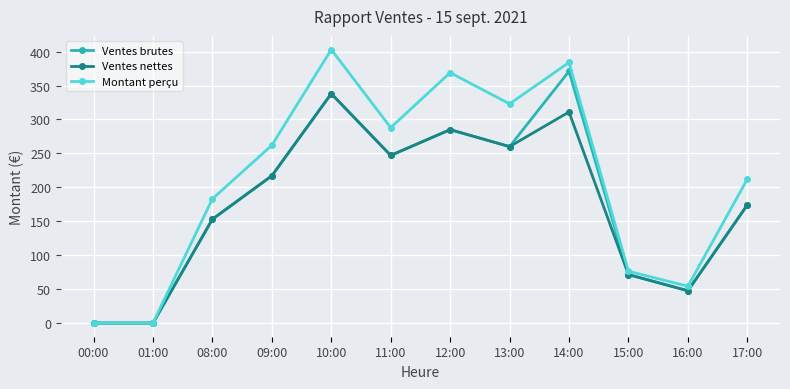

The Ventes nettes series shows 99.9 at 15:00. True or false?

False